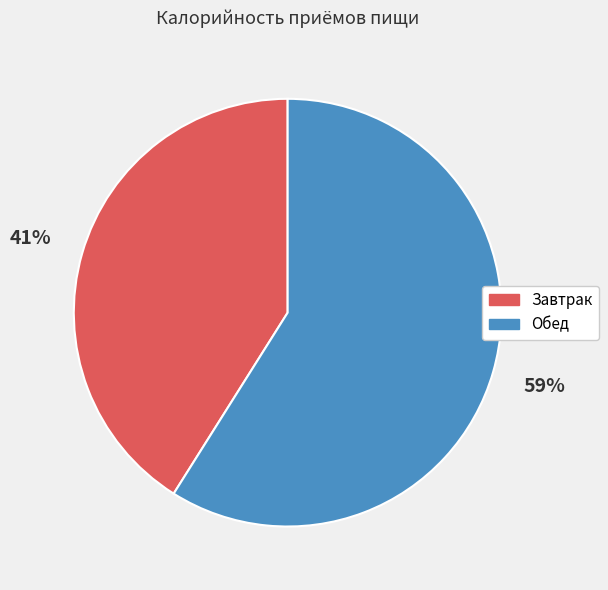

What is the ratio of the value at Завтрак to the value at Обед?

0.7